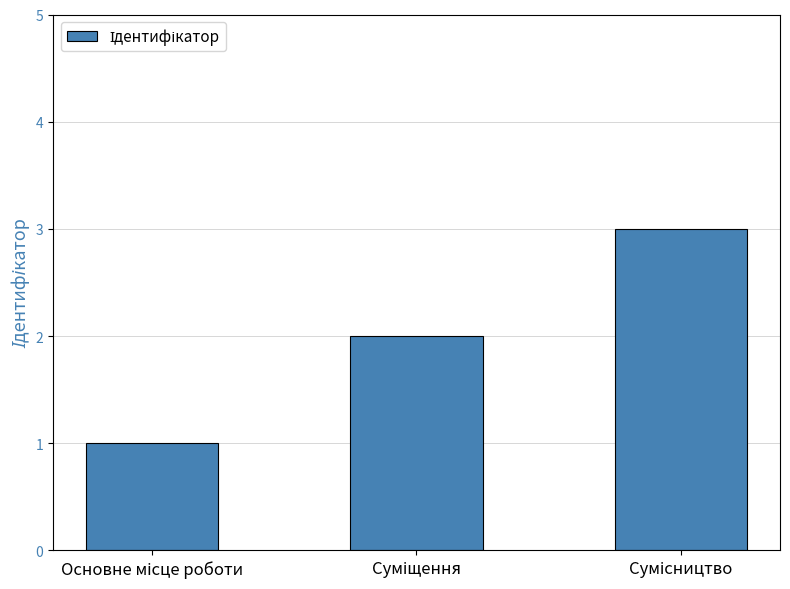

What is the maximum value shown in the chart?

3